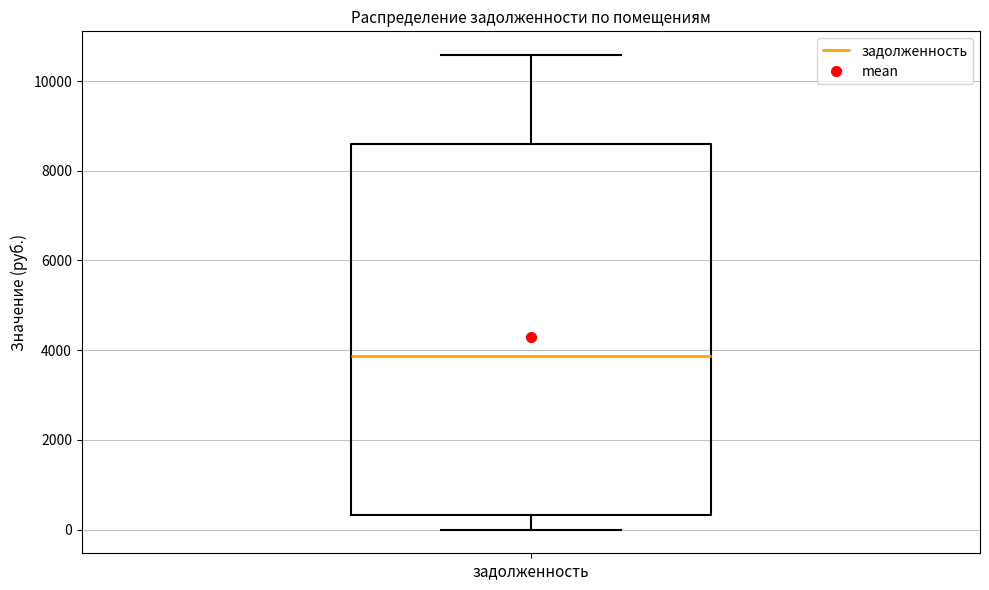

Where does the lower whisker of the box for задолженность end on the y-axis? The values are not printed on the chart, so give them approximately, as read against the axis.

0